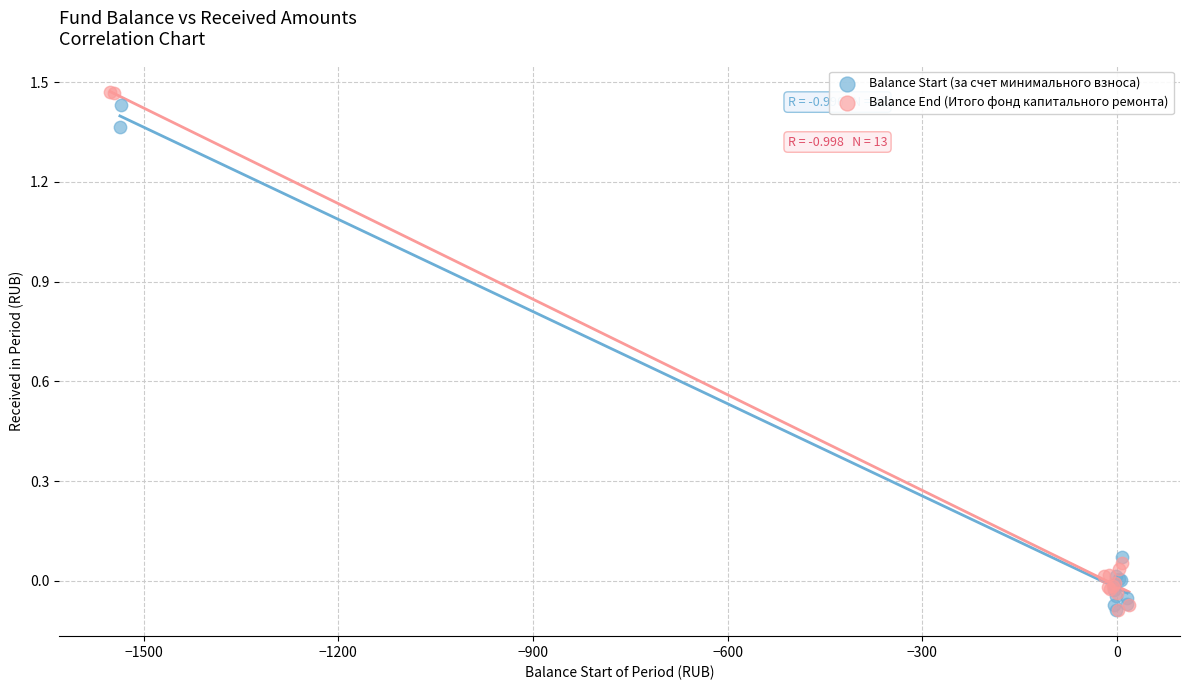

What are all the series names shown in the legend?

Balance Start (за счет минимального взноса), Balance End (Итого фонд капитального ремонта)